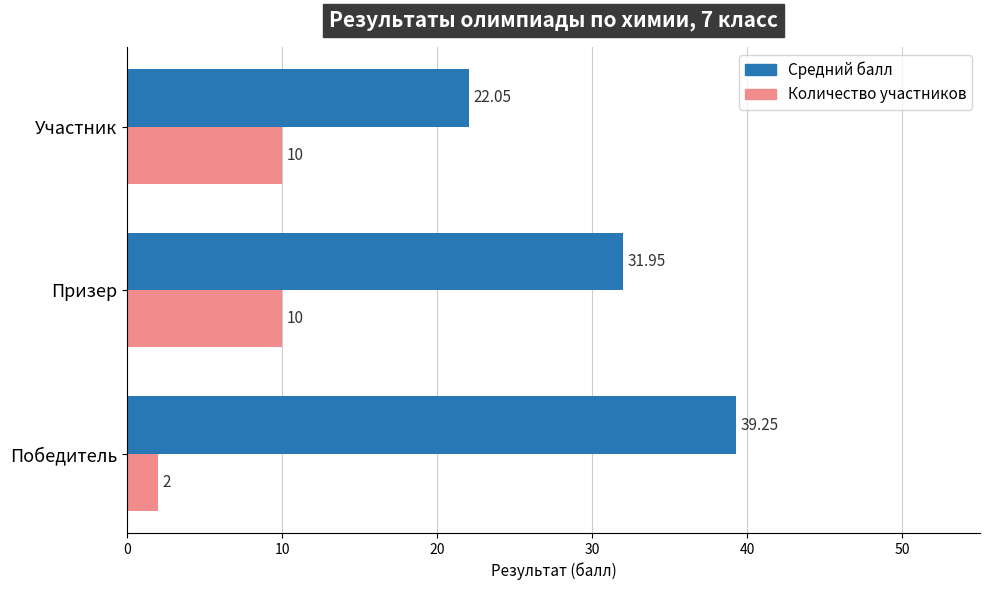

What is the highest value of the Количество участников series?

10.0